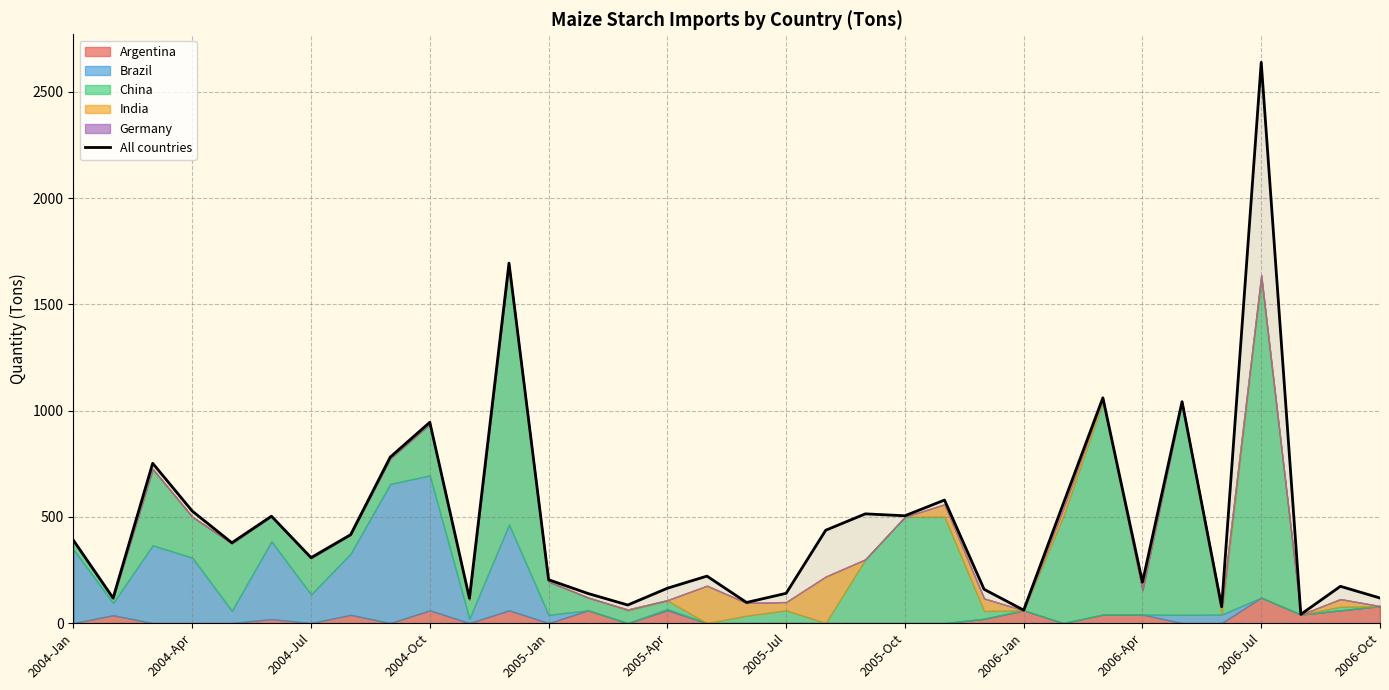

What is the maximum value for All countries?

2639